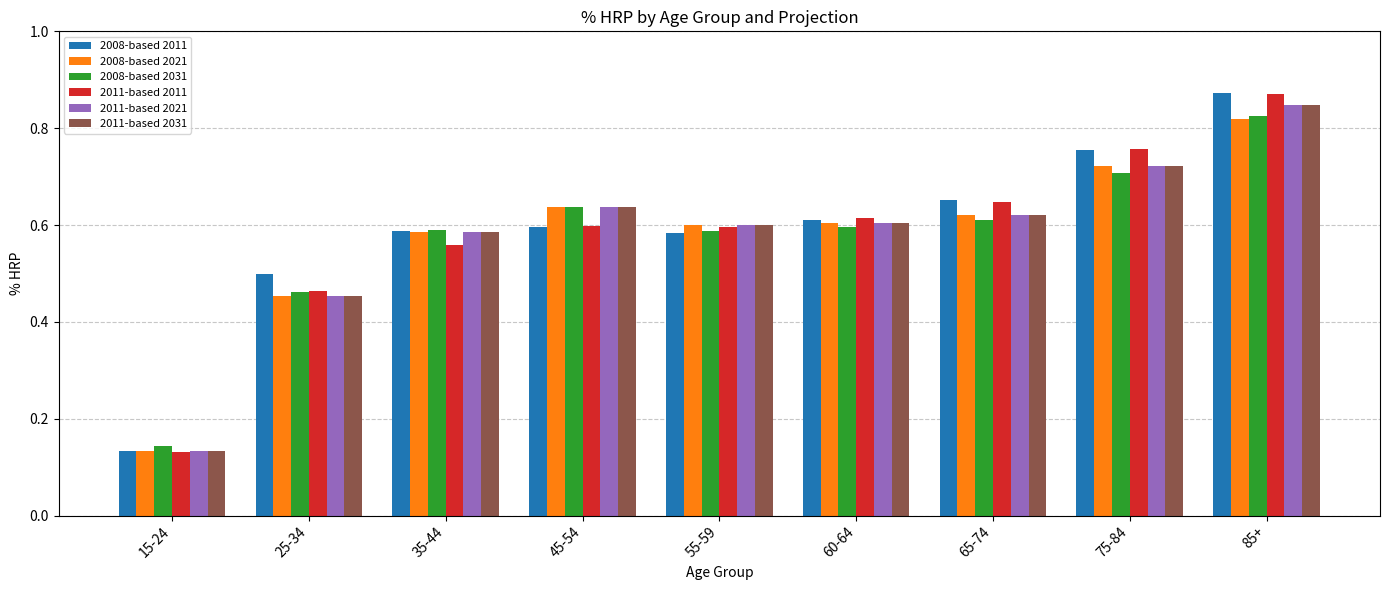

Does the chart contain stacked bars?

No